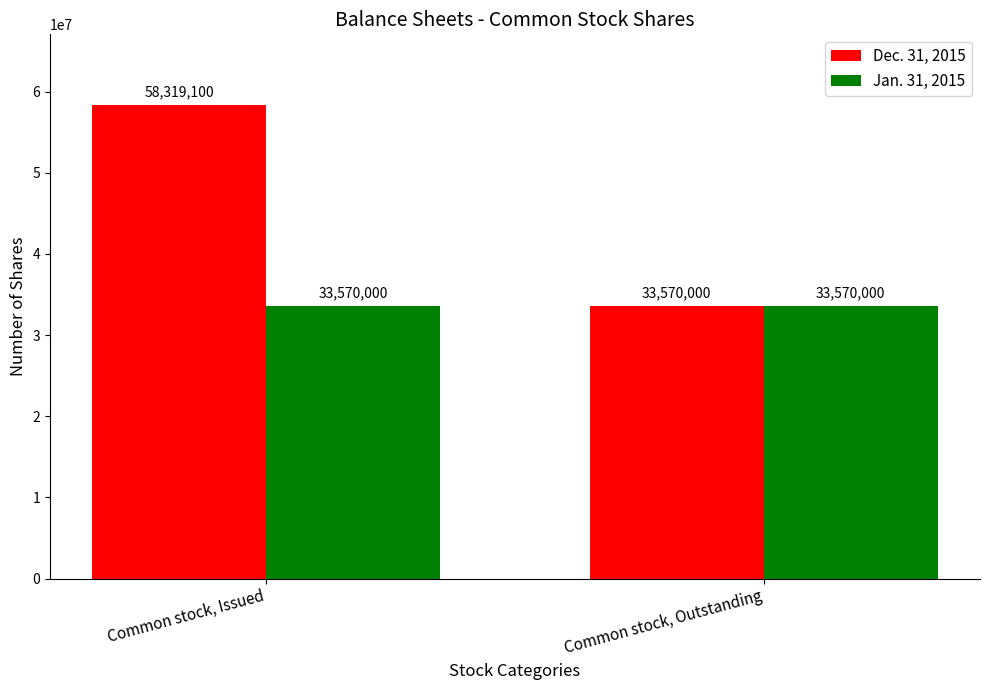

Count the Dec. 31, 2015 values in the range 33570000 to 58319100.

2